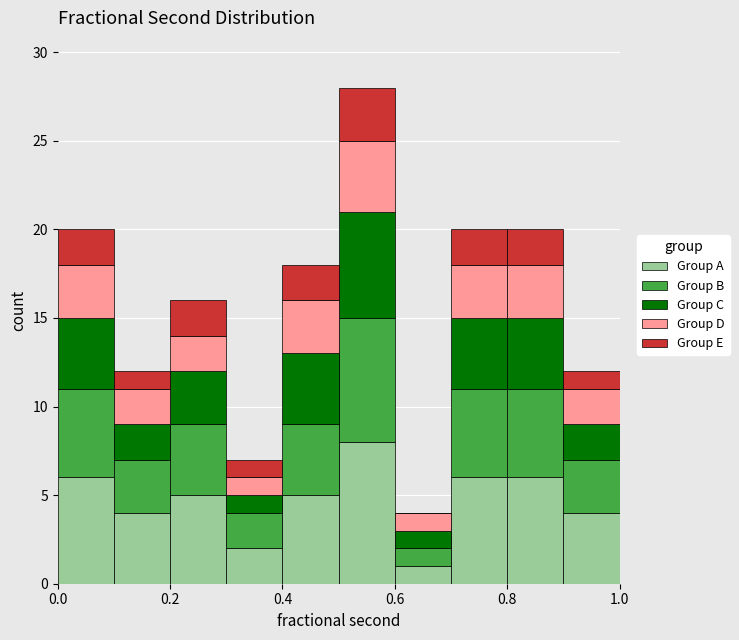

Which range on the x-axis has the tallest stacked bar (by total height)?

0.5 to 0.6